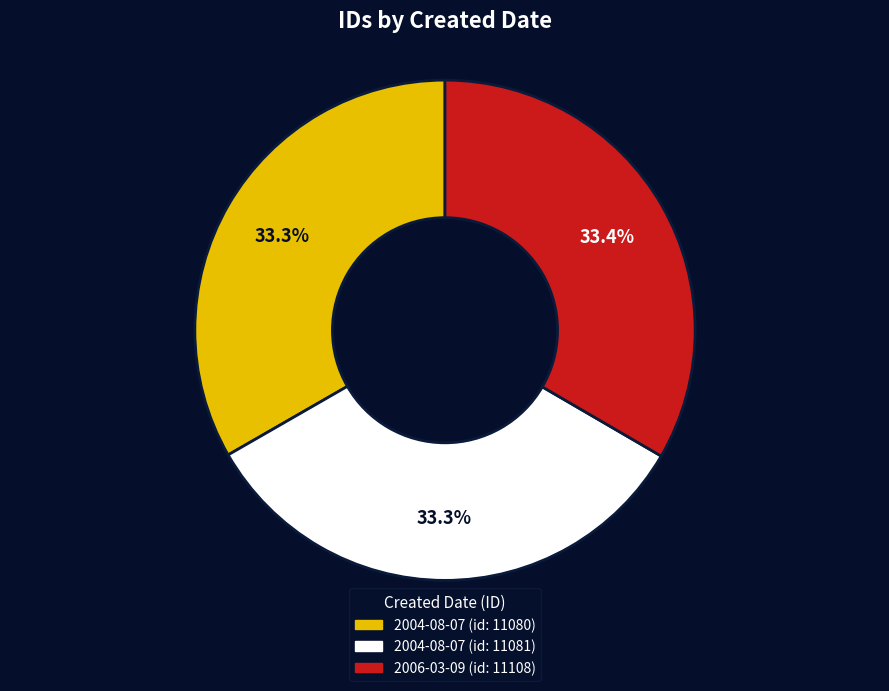

Approximately how many times larger is the value at 2004-08-07 (id: 11081) compared to 2004-08-07 (id: 11080)?

1.0